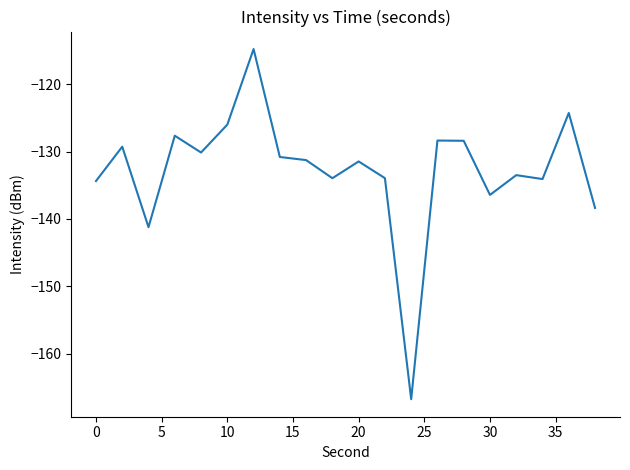

What is the maximum value shown in the chart?

-114.7